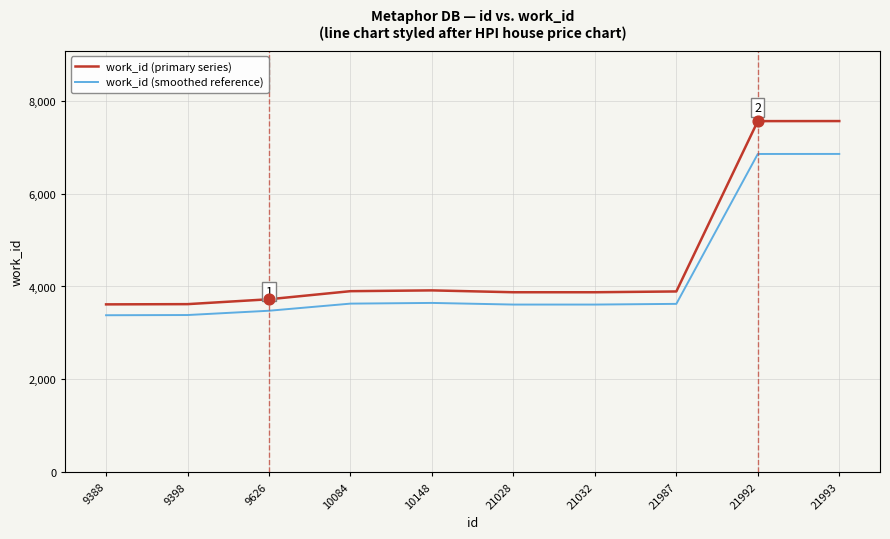

What is the spread (max minus min) of values at 21028?

265.1